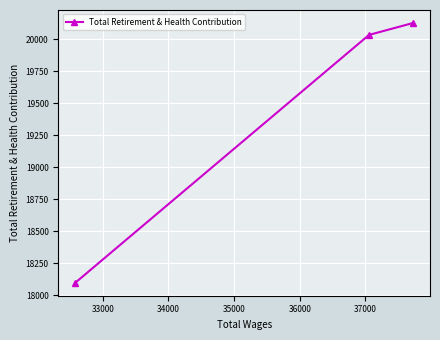

Reading left to right, extract all data points from this chart.

18097	20033	20126